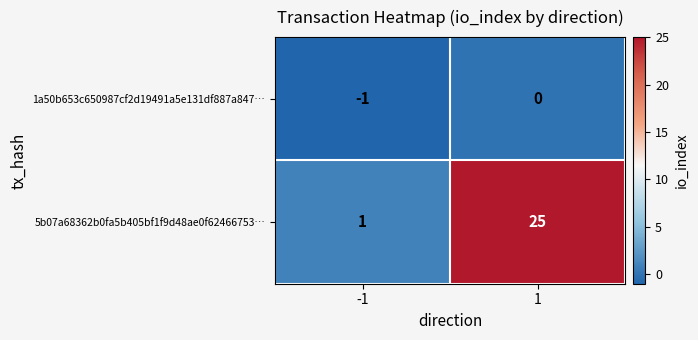

What value does the 5b07a68362b0fa5b405bf1f9d48ae0f62466753… series have at 1?

25